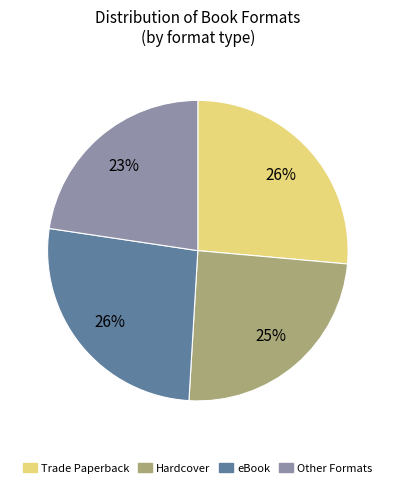

Is there any slice that represents more than half of the pie?

No